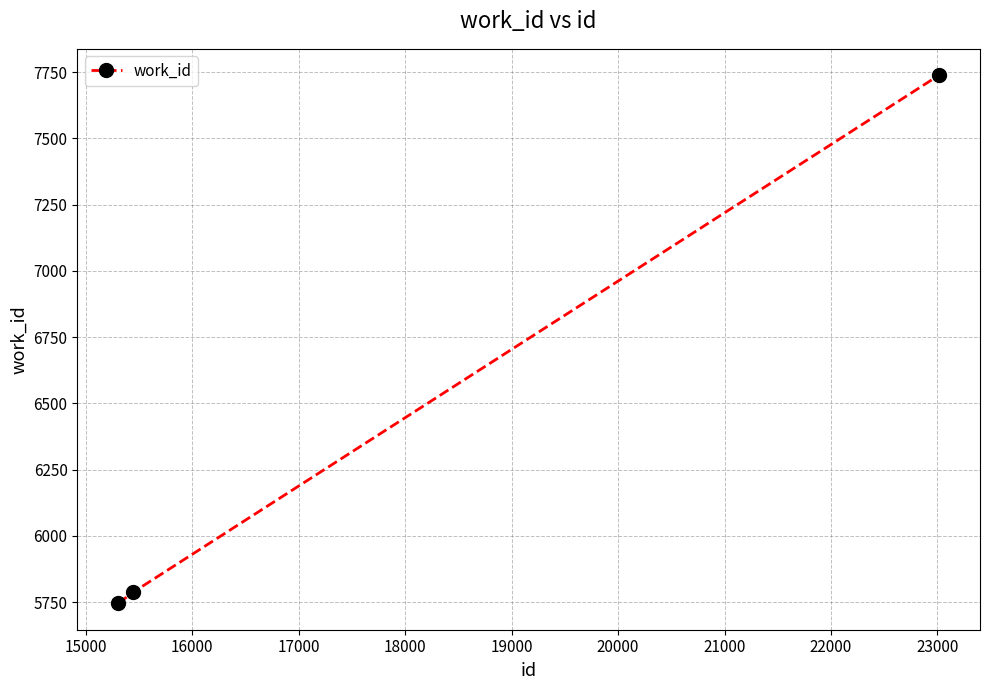

What is the greatest value displayed?

7738